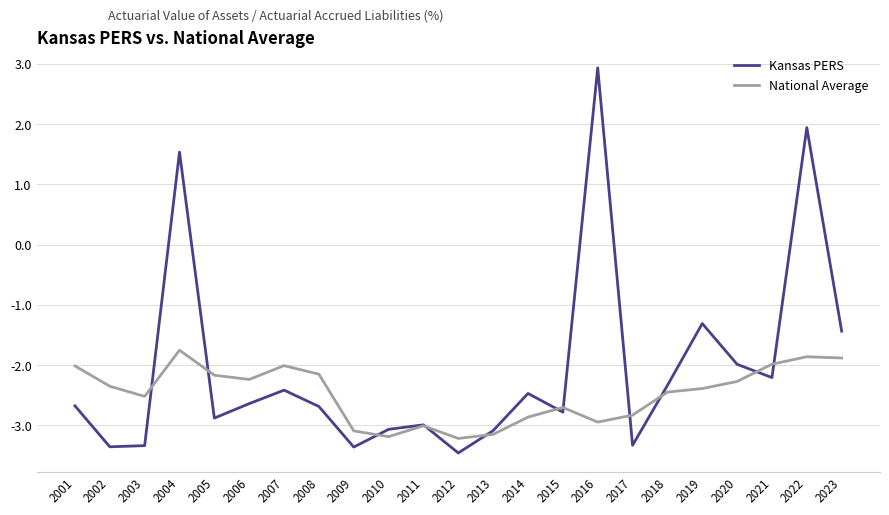

At which category does the chart reach its peak across all series?

2016